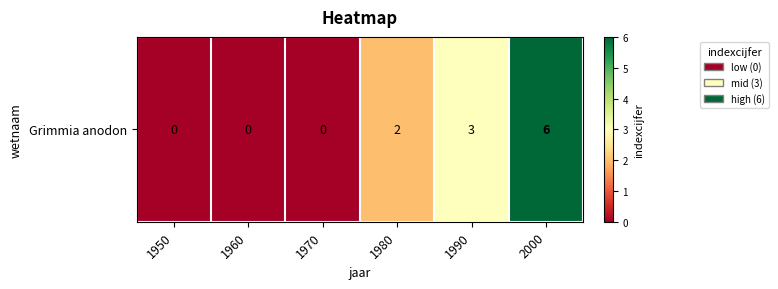

At which label is the value closest to 3?

1990